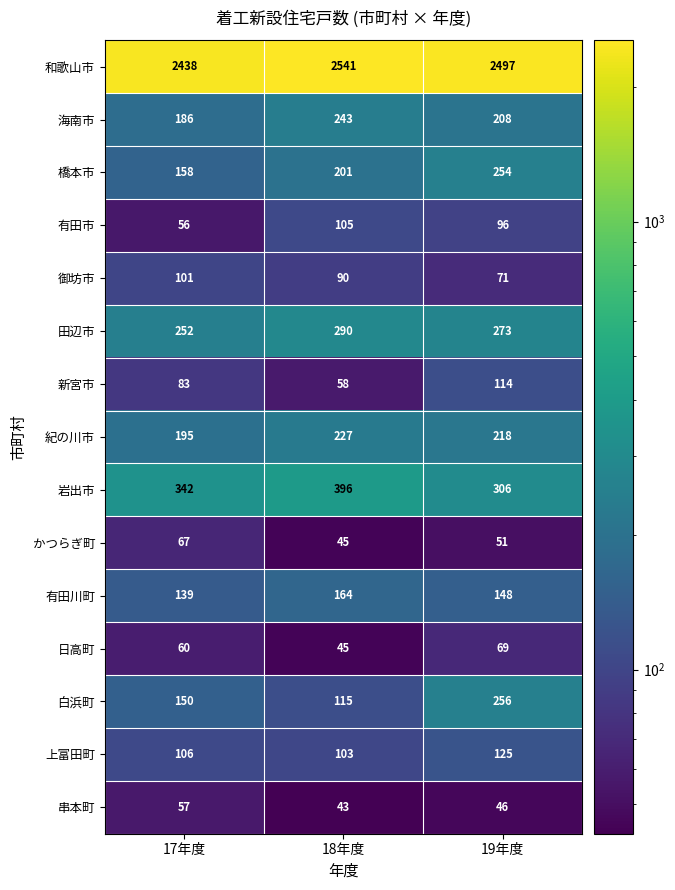

Which series has the largest total across all categories?

和歌山市